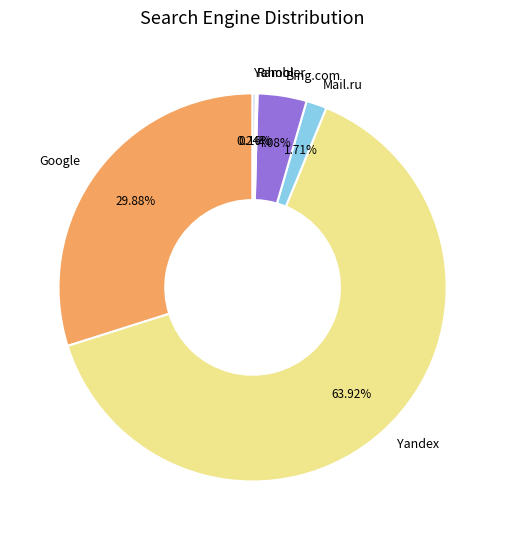

Is the sum of Mail.ru and Bing.com greater than half?

No